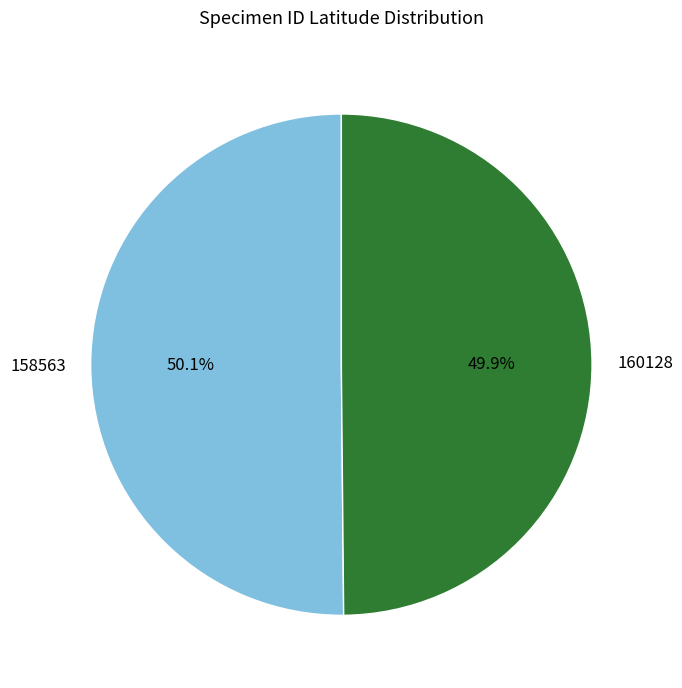

To the nearest percent, what portion does 158563 represent?

50%